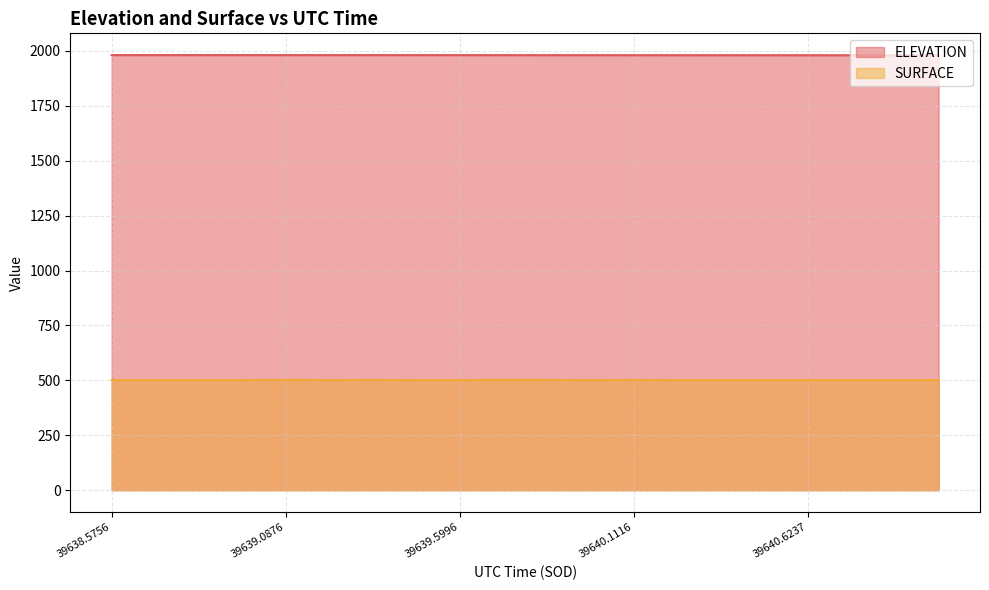

List the labels in order of SURFACE value, largest first.

39639.0876, 39639.7276, 39639.3436, 39639.8556, 39640.1116, 39638.5756, 39638.7036, 39638.8316, 39638.9596, 39639.2156, 39639.4716, 39639.5996, 39639.9836, 39640.2397, 39640.3677, 39640.4957, 39640.6237, 39640.7517, 39640.8797, 39641.0077